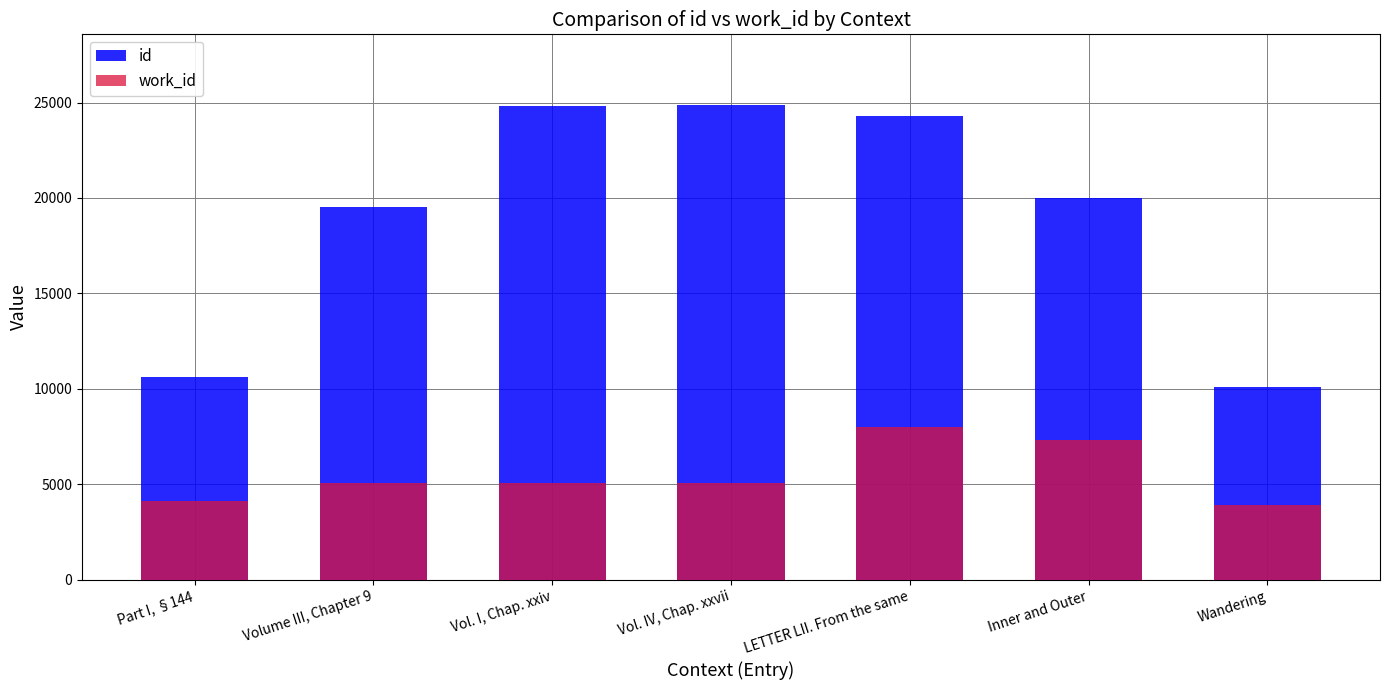

What are all the series names shown in the legend?

id, work_id